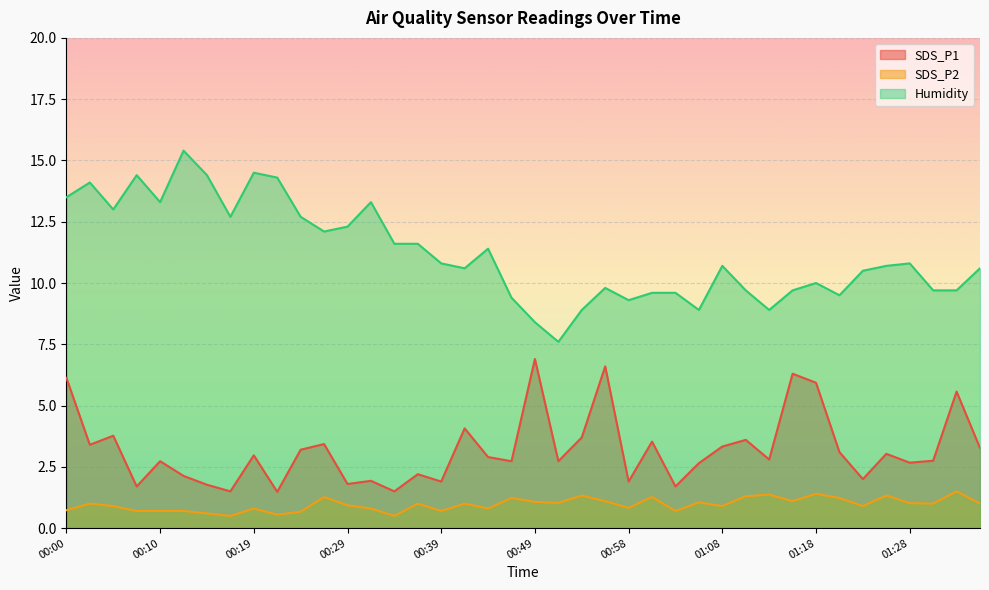

Which series has the widest spread of values?

Humidity